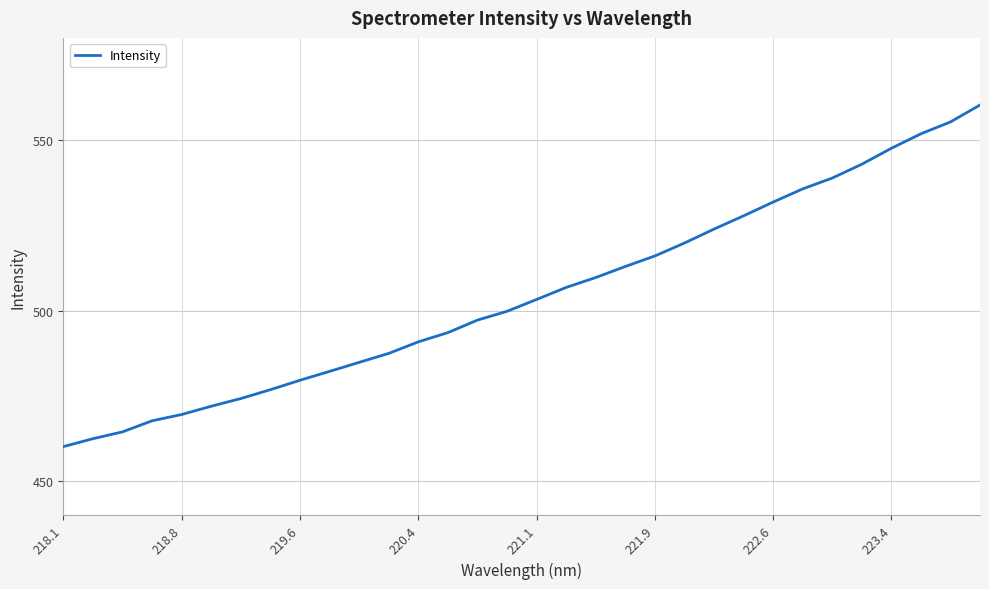

What is the difference between the maximum and minimum values?

100.2